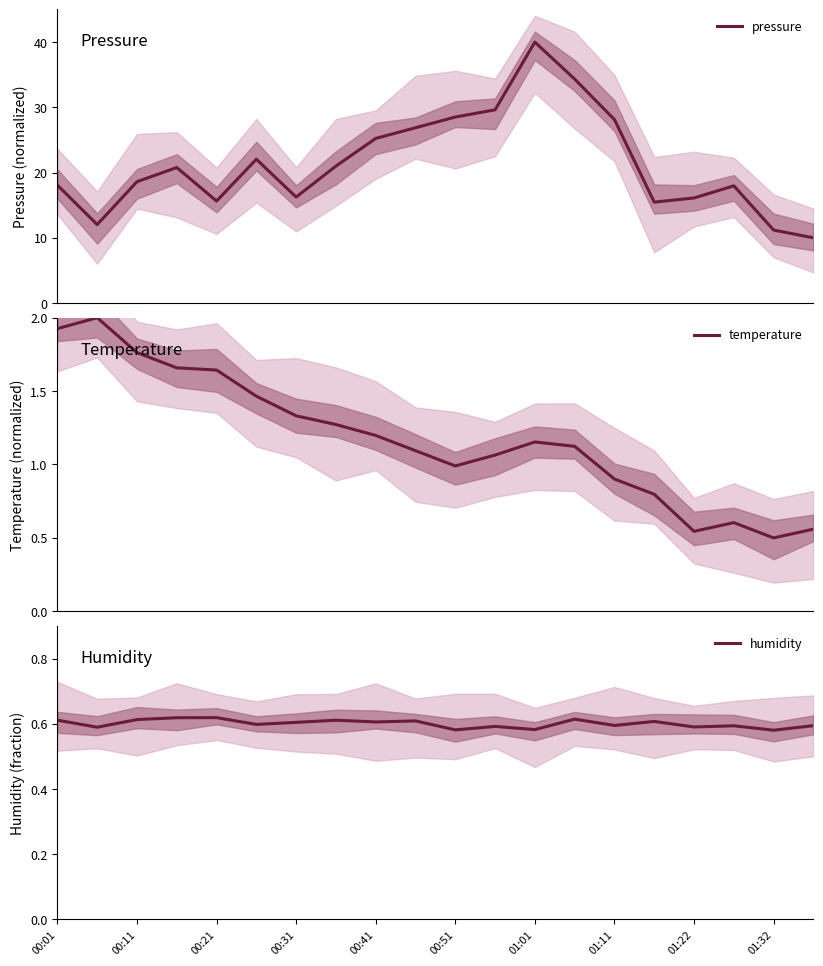

What is the lowest value of the pressure series?

10.0